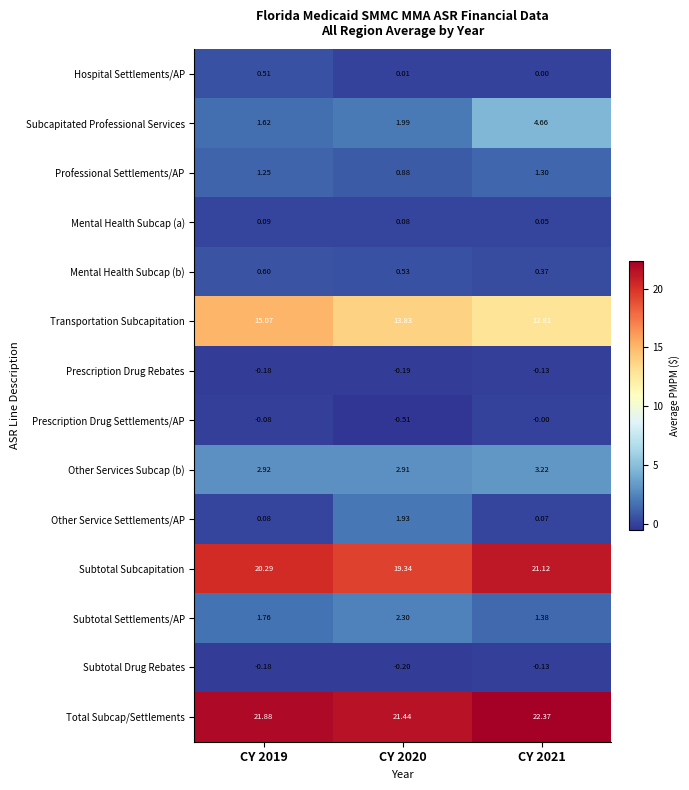

Is the value of Other Service Settlements/AP at CY 2019 greater than the value of Mental Health Subcap (a) at CY 2019?

No